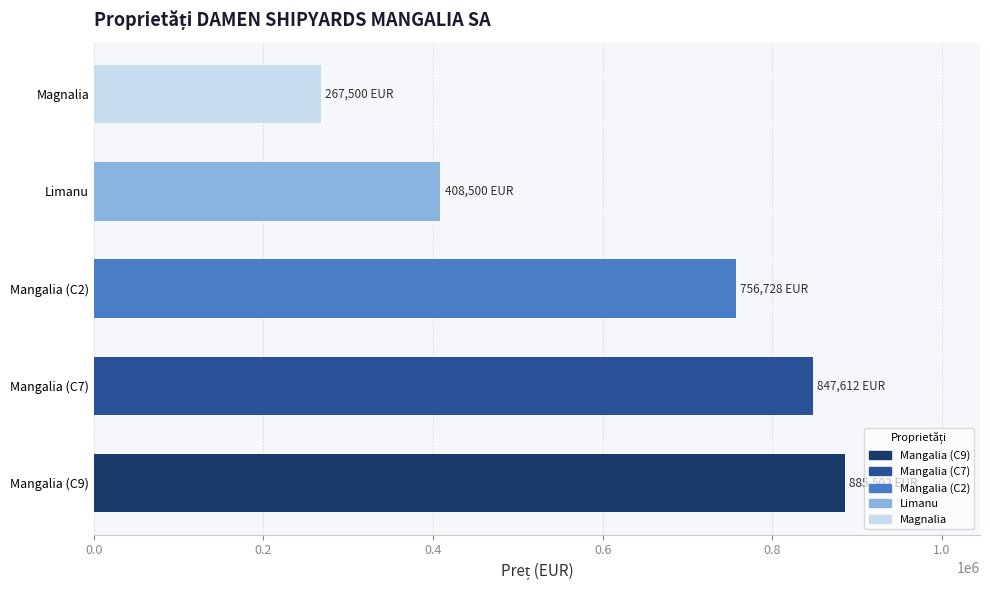

Which has a higher value, Mangalia (C2) or Mangalia (C9)?

Mangalia (C9)